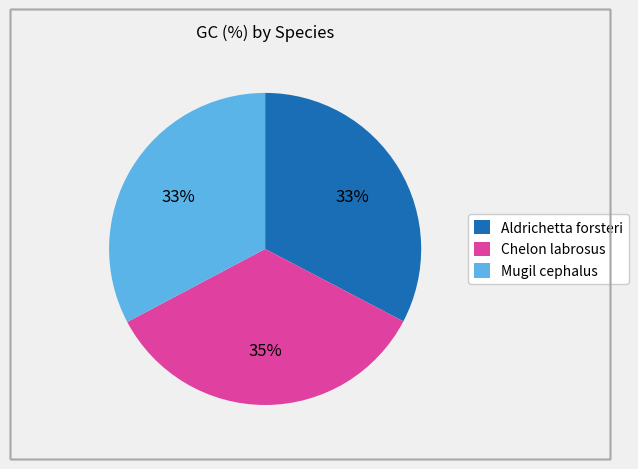

Approximately how many times larger is the value at Mugil cephalus compared to Aldrichetta forsteri?

1.0